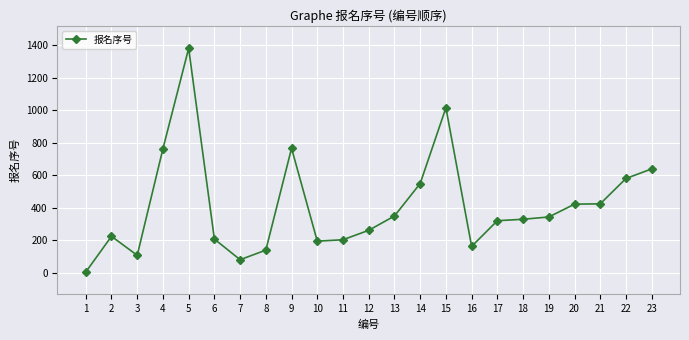

The value at 16 is 163. True or false?

True